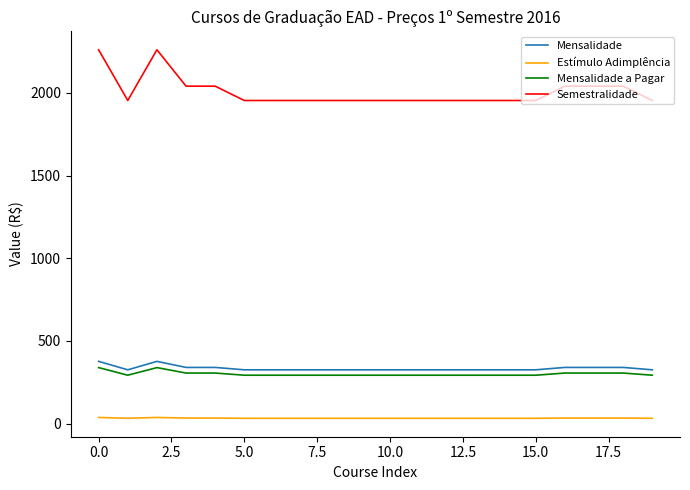

Which series has the largest total across all categories?

Semestralidade